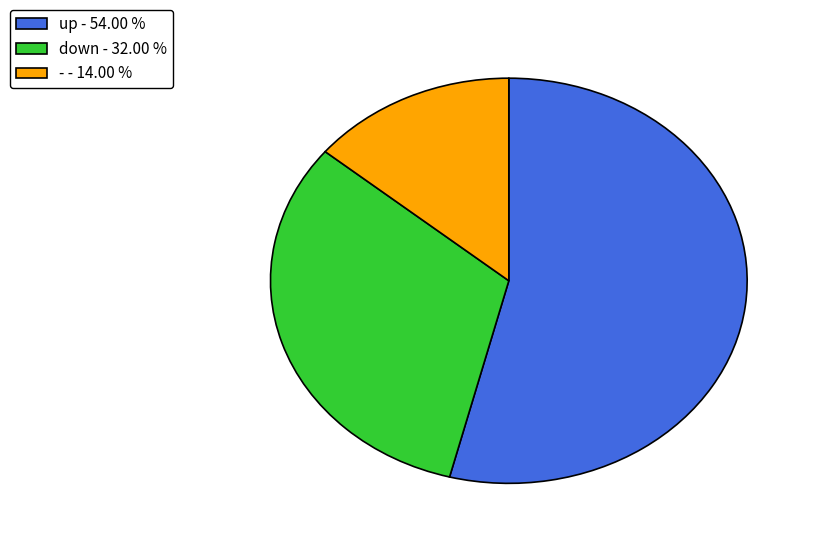

True or false: up accounts for 54% of the total.

True